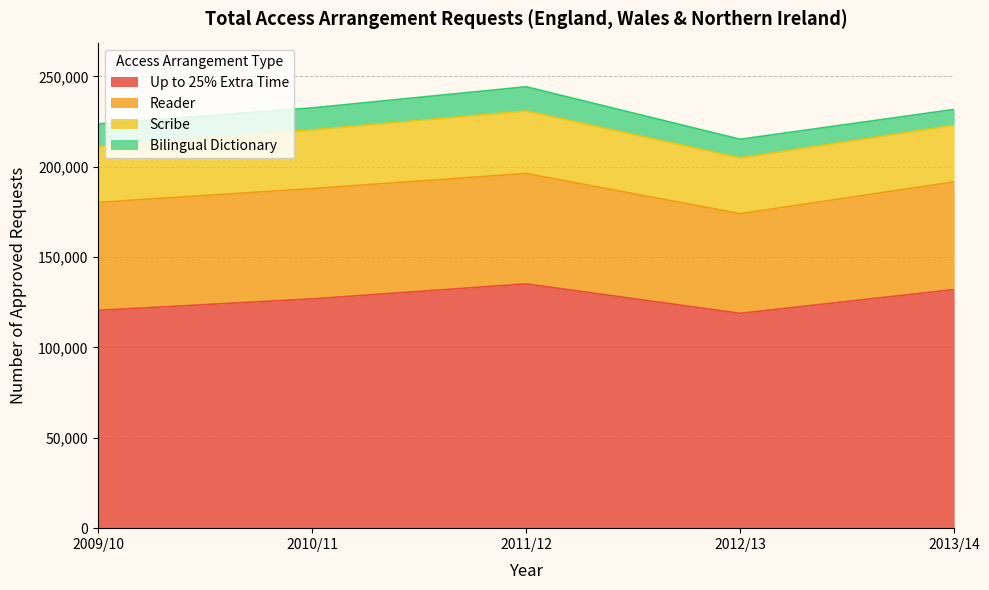

What is the greatest value displayed?

135200